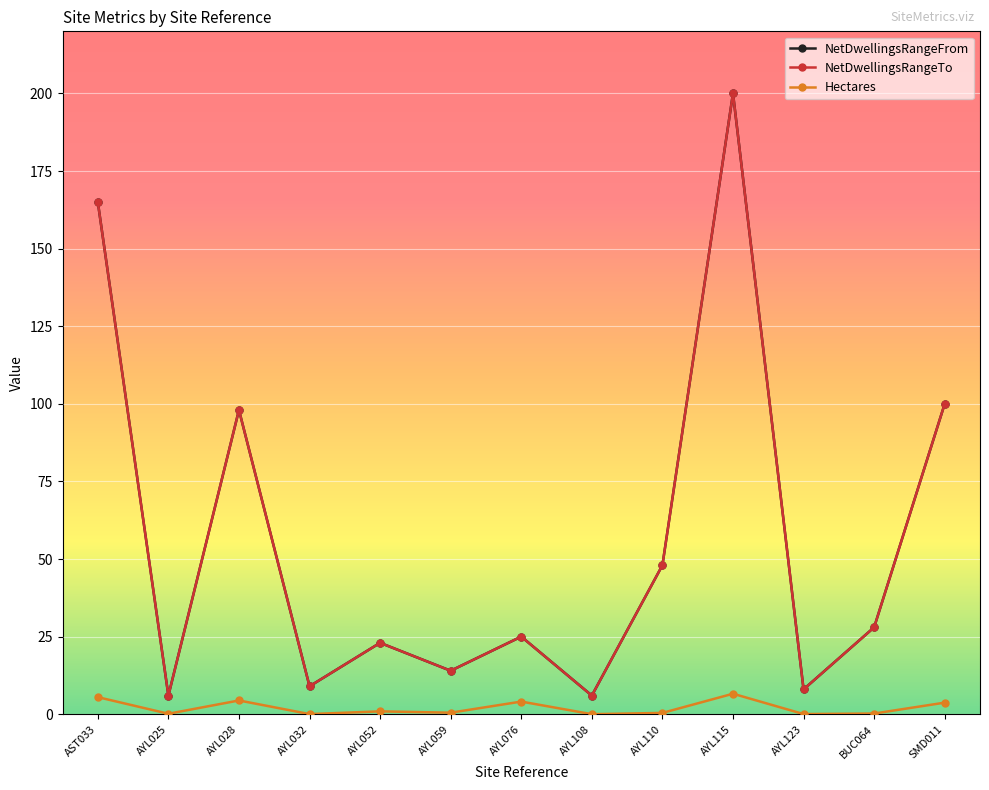

Between AYL052 and AYL076, which is larger?

AYL076